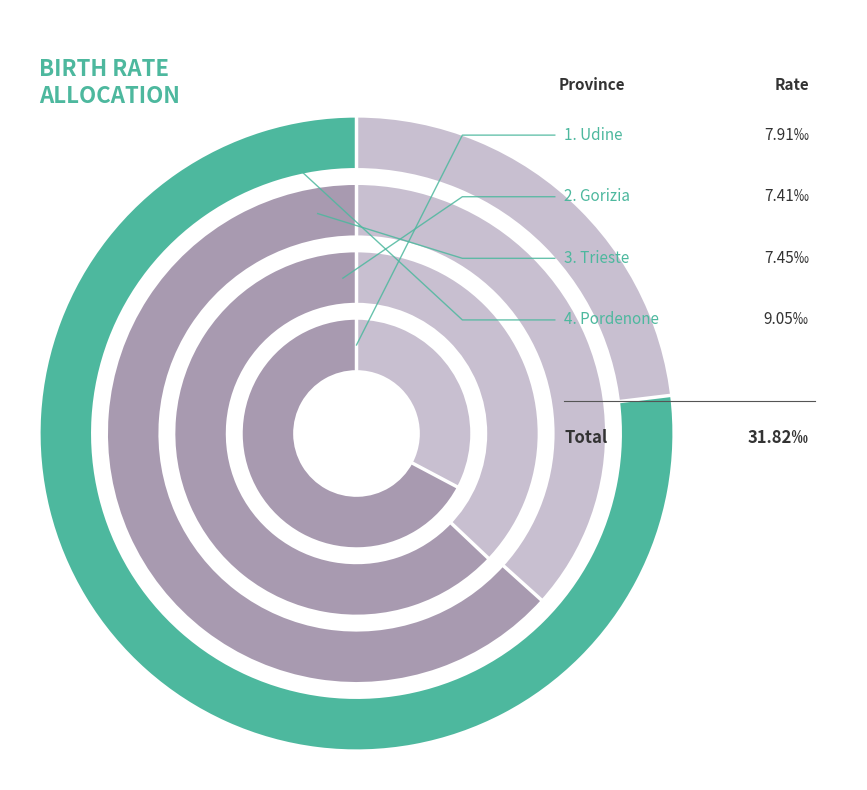

What is the ratio of the value at Trieste to the value at Udine?

0.9